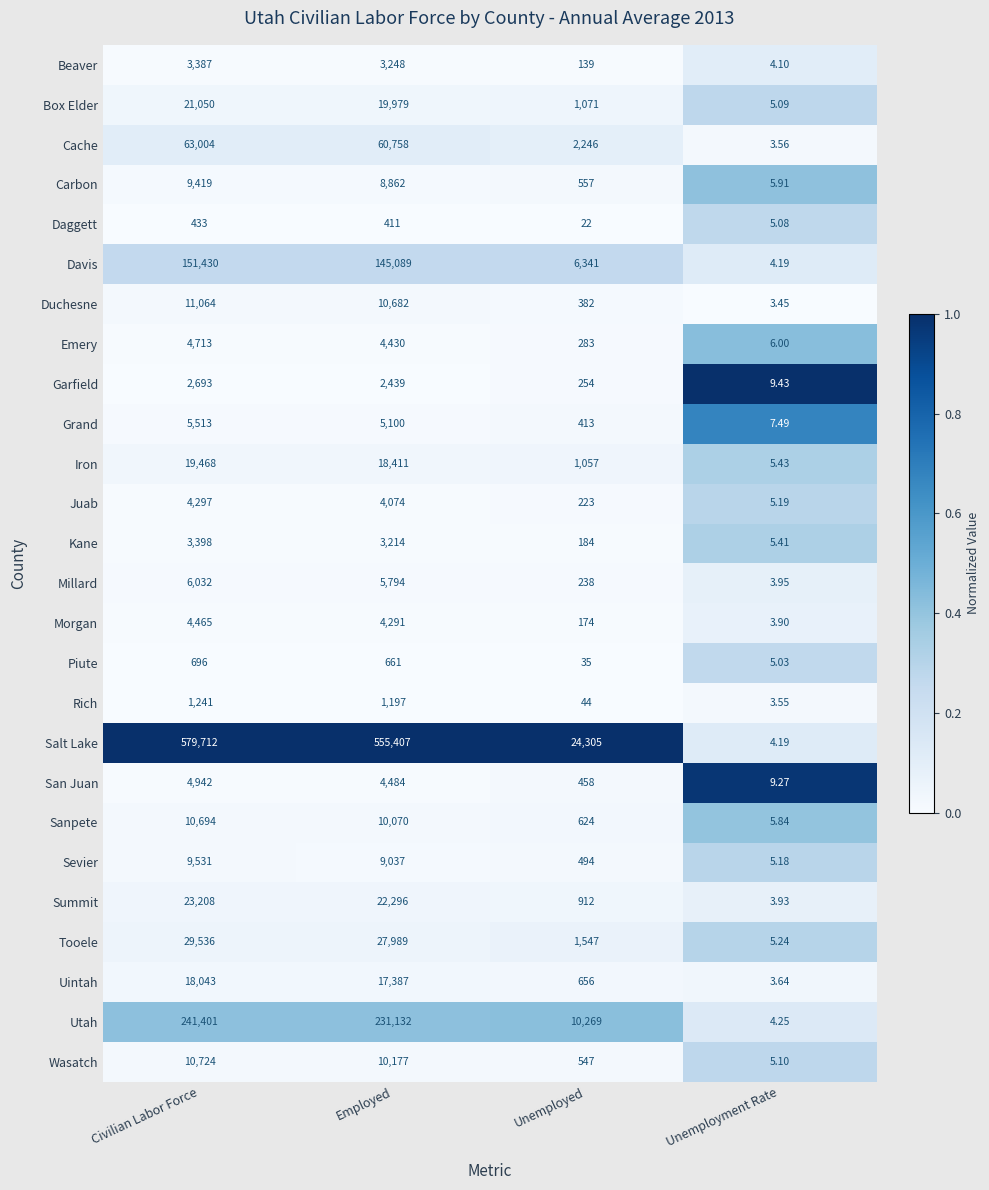

At which category does the chart reach its peak across all series?

Civilian Labor Force